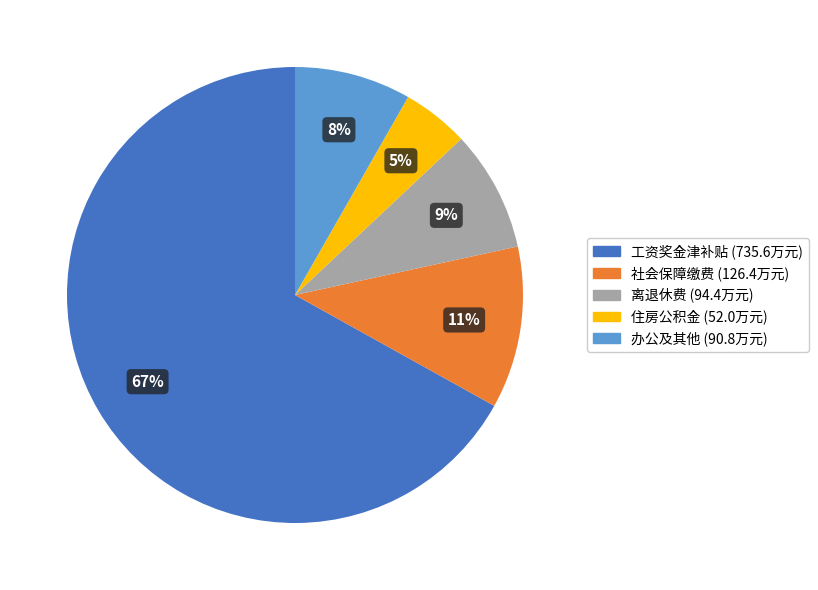

To the nearest percent, what is the difference between the largest and smallest slice percentages?

62%